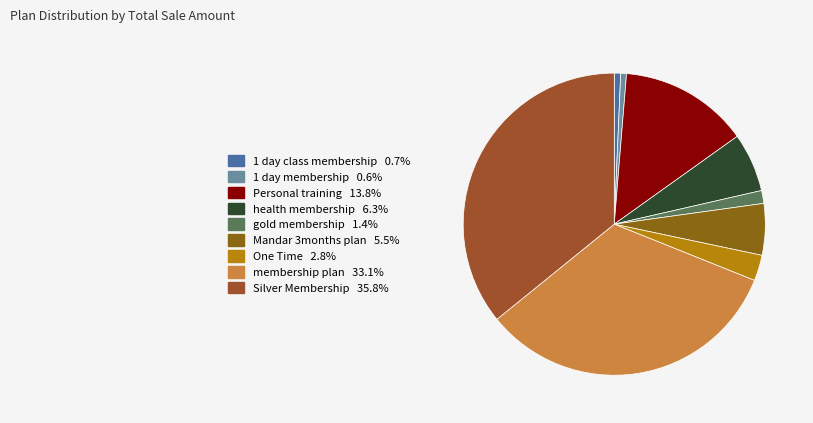

What percentage is NOT represented by One Time?

97.2%